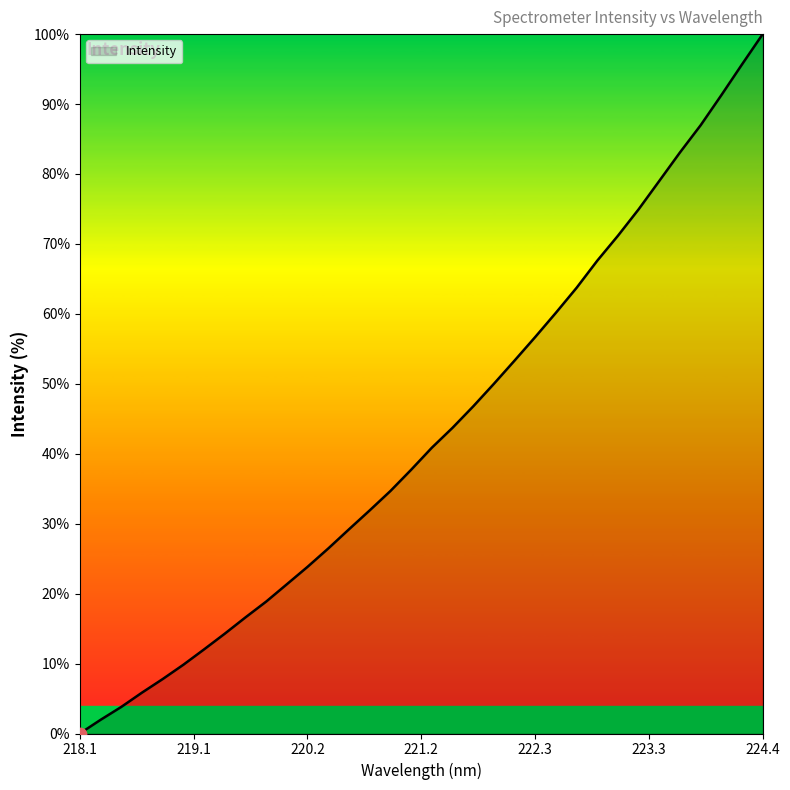

What is the maximum value shown in the chart?

100.0